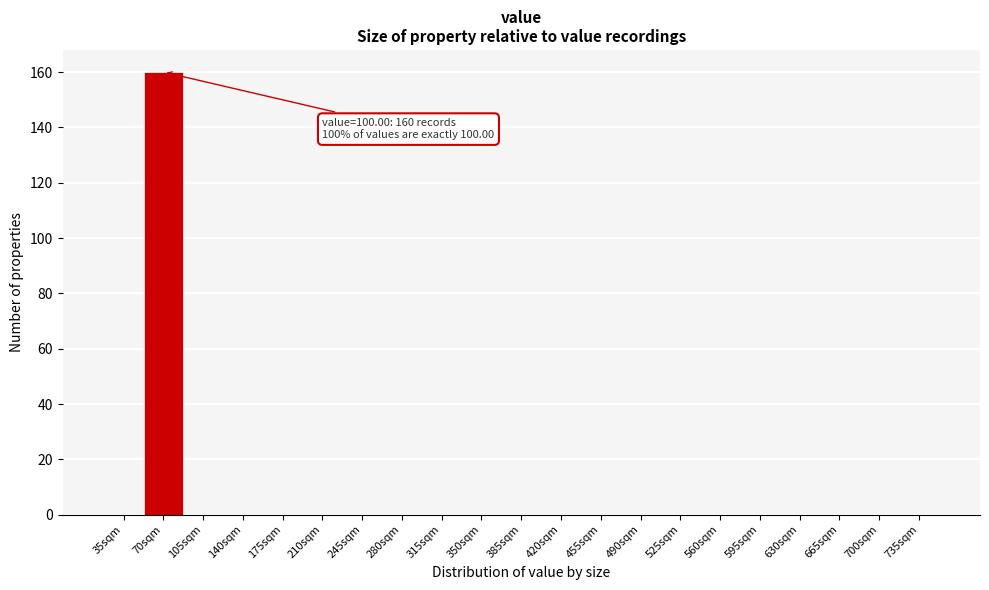

Reading right to left, extract all data points from this chart.

735sqm=0	700sqm=0	665sqm=0	630sqm=0	595sqm=0	560sqm=0	525sqm=0	490sqm=0	455sqm=0	420sqm=0	385sqm=0	350sqm=0	315sqm=0	280sqm=0	245sqm=0	210sqm=0	175sqm=0	140sqm=0	105sqm=0	70sqm=160	35sqm=0